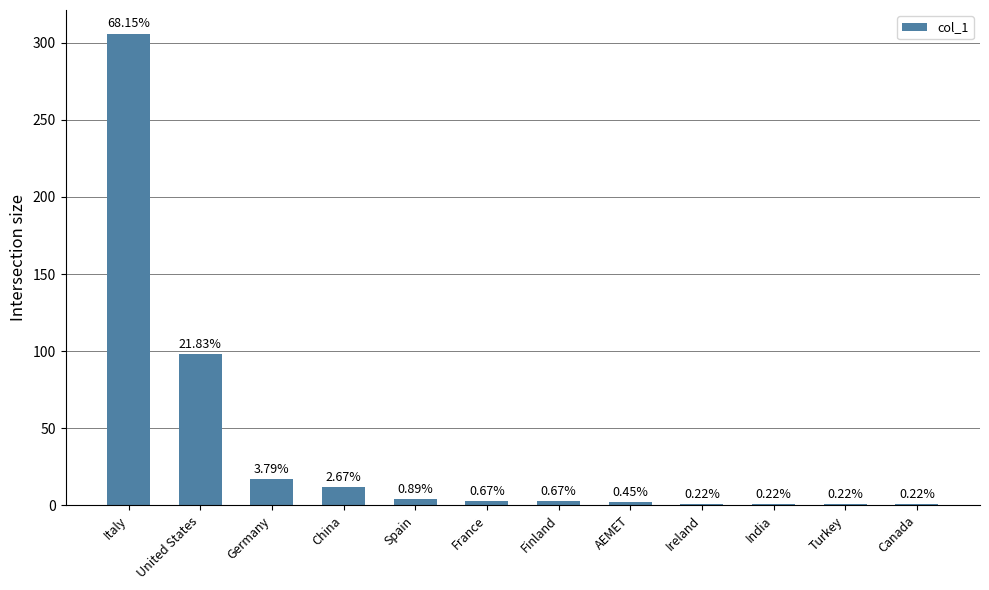

What is the maximum value shown in the chart?

306